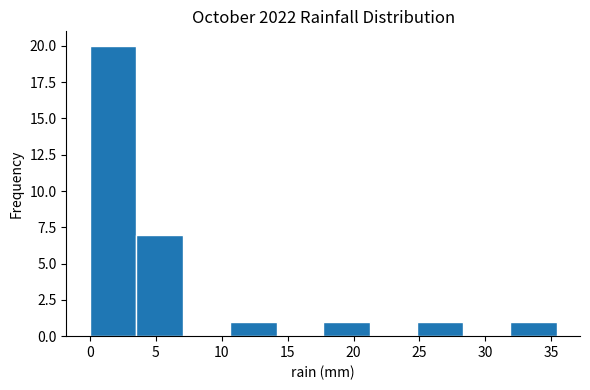

How tall is the bar that spans 17.5 to 21.0 on the x-axis? Neither the bar edges nor the heights are printed on the chart, so give them approximately, as read against the axes.

1